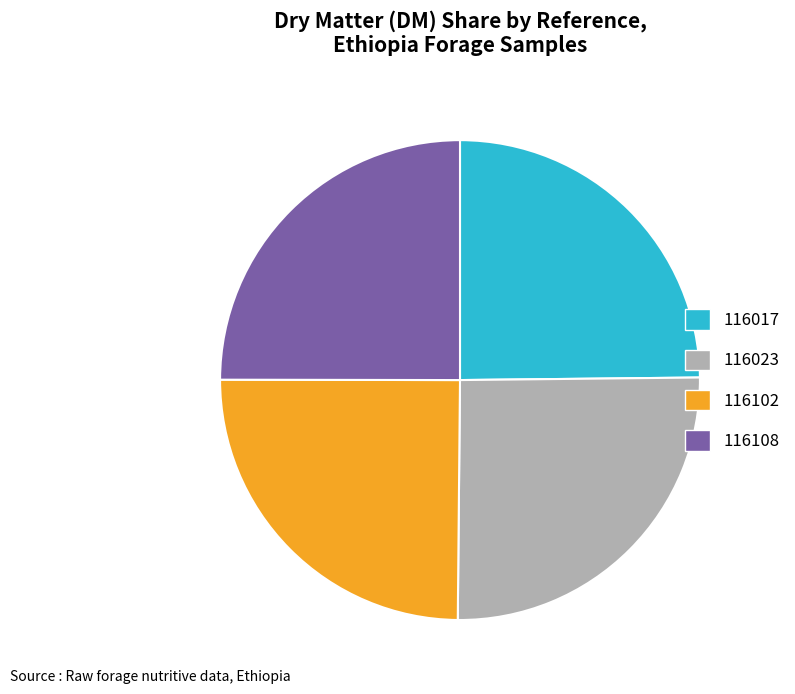

How many segments does this pie chart have?

4